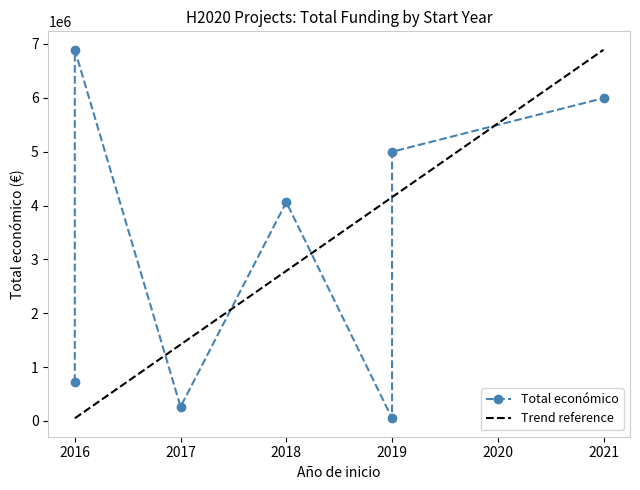

Is this an area chart (filled region under the line)?

No